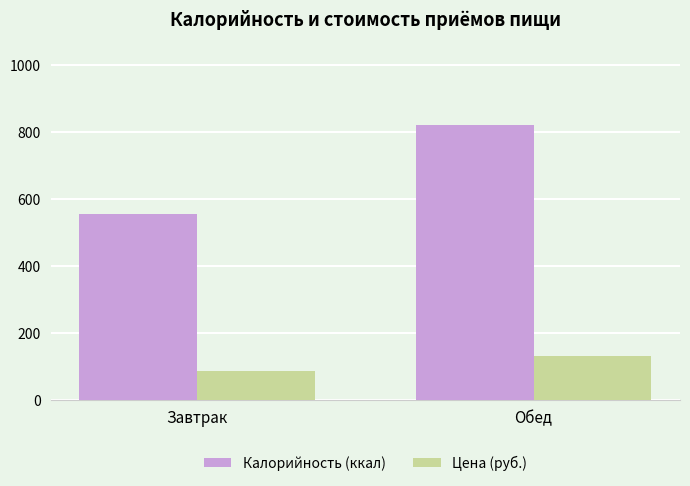

At Завтрак, list the series in order from smallest to largest.

Цена (руб.), Калорийность (ккал)